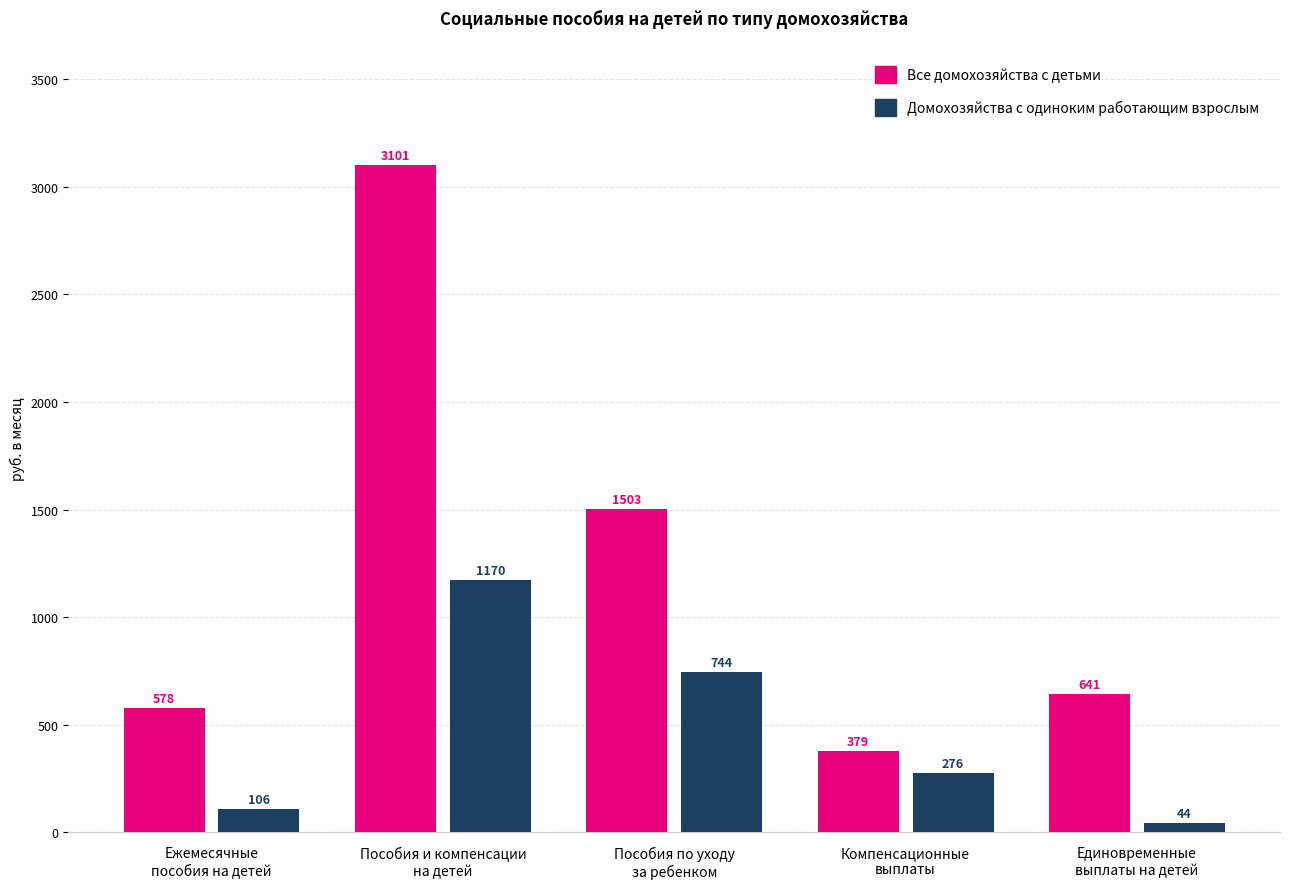

How many groups of bars are there?

5